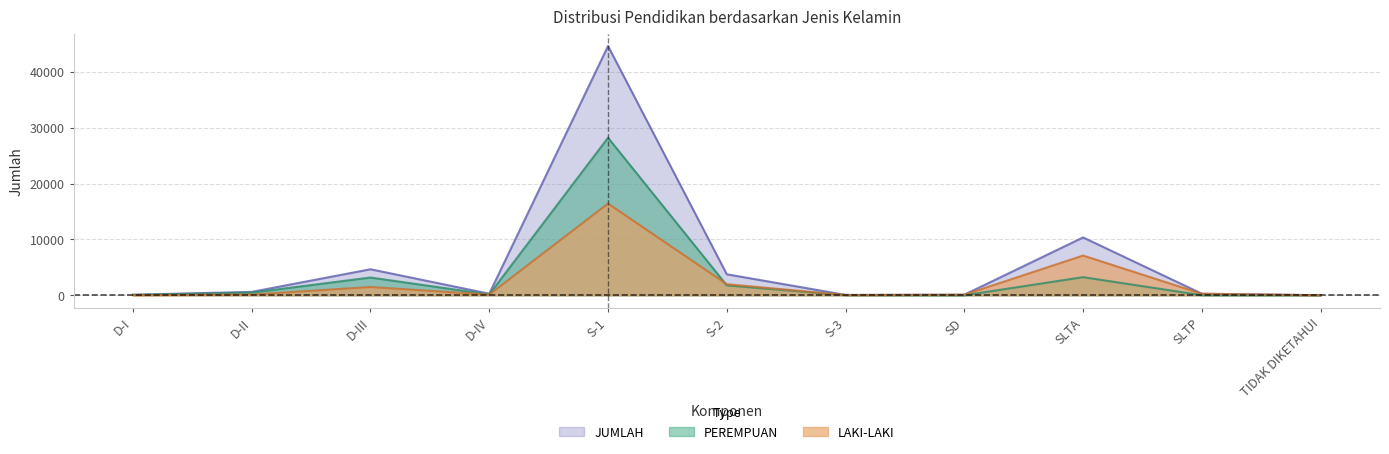

List the series in order of their overall mean, lowest first.

LAKI-LAKI, PEREMPUAN, JUMLAH